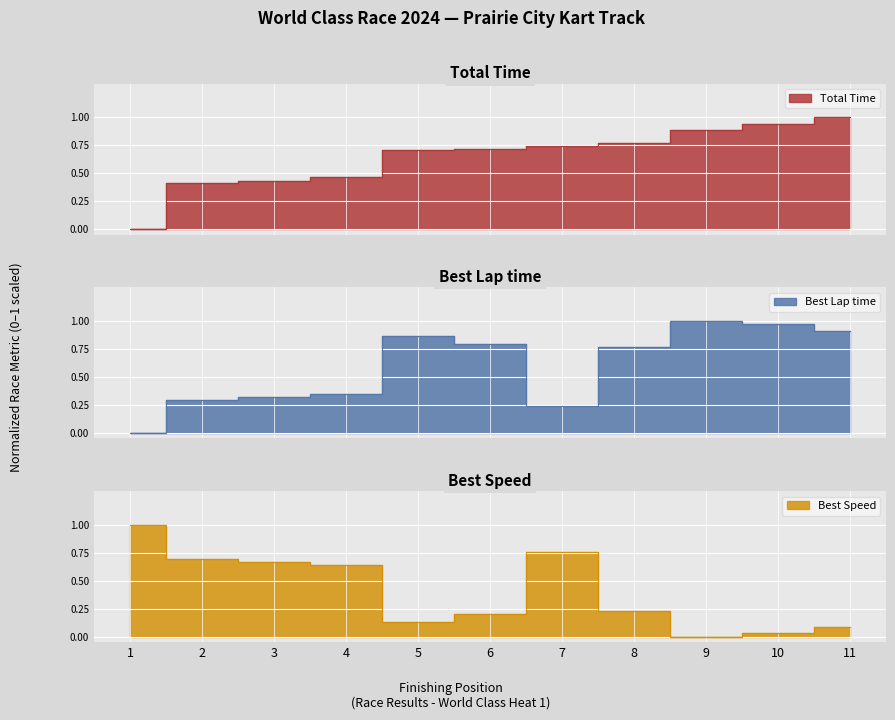

Reading left to right, what are all the values shown in this chart?

Total Time: 0.0	0.4	0.4	0.5	0.7	0.7	0.7	0.8	0.9	0.9	1.0
Best Lap time: 0.0	0.3	0.3	0.3	0.9	0.8	0.2	0.8	1.0	1.0	0.9
Best Speed: 1.0	0.7	0.7	0.6	0.1	0.2	0.8	0.2	0.0	0.0	0.1